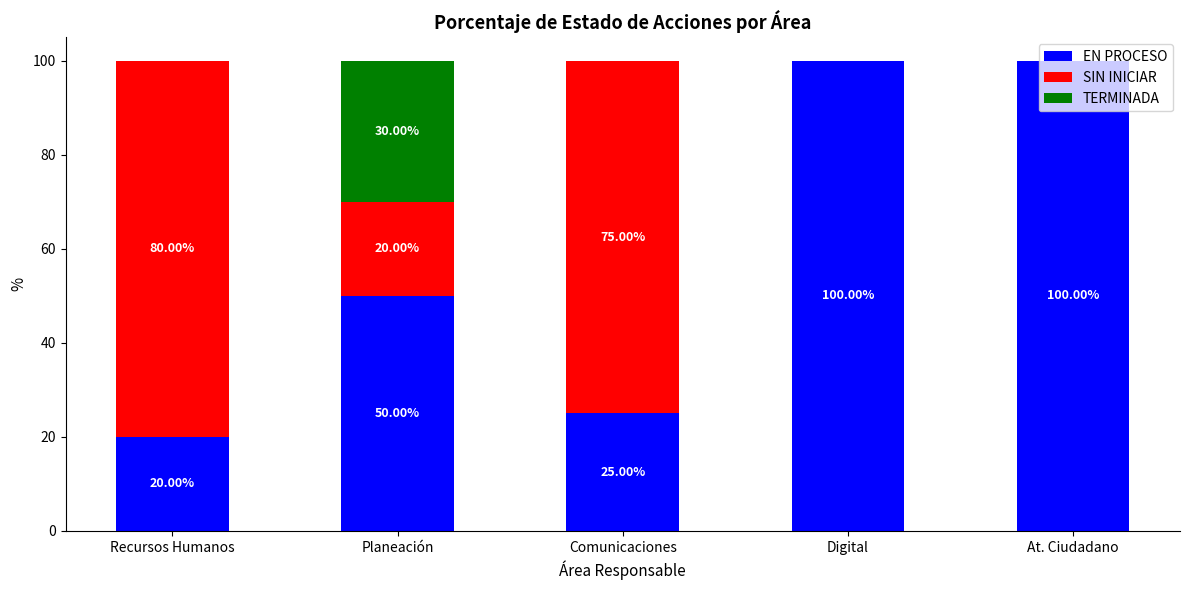

Count the number of categories in the chart.

5